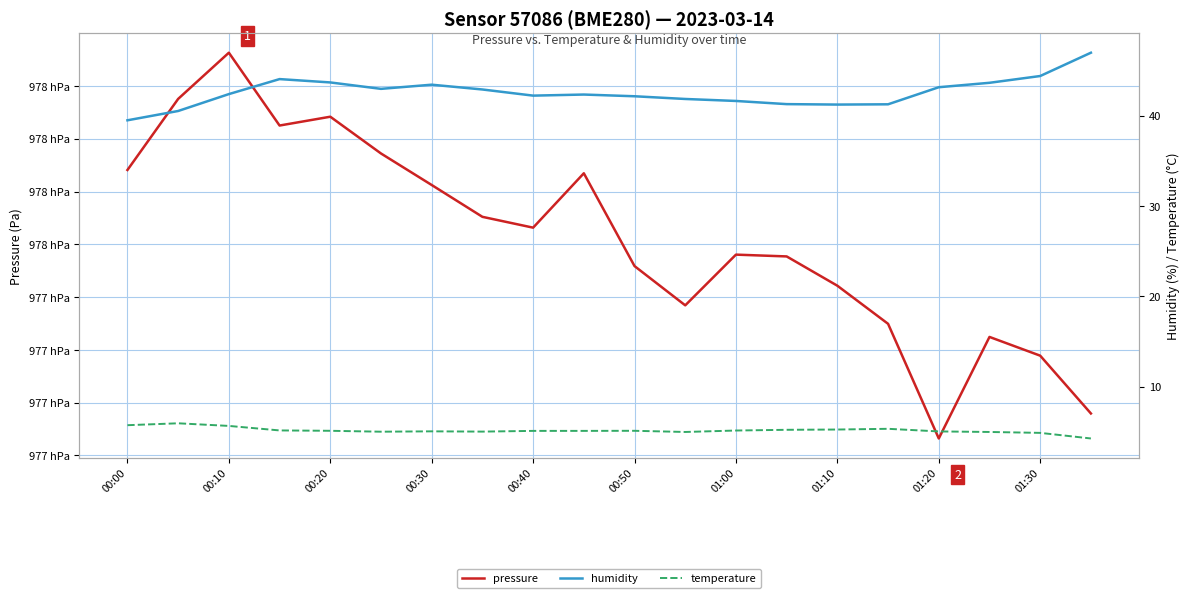

What is the maximum value shown in the chart?

97832.6